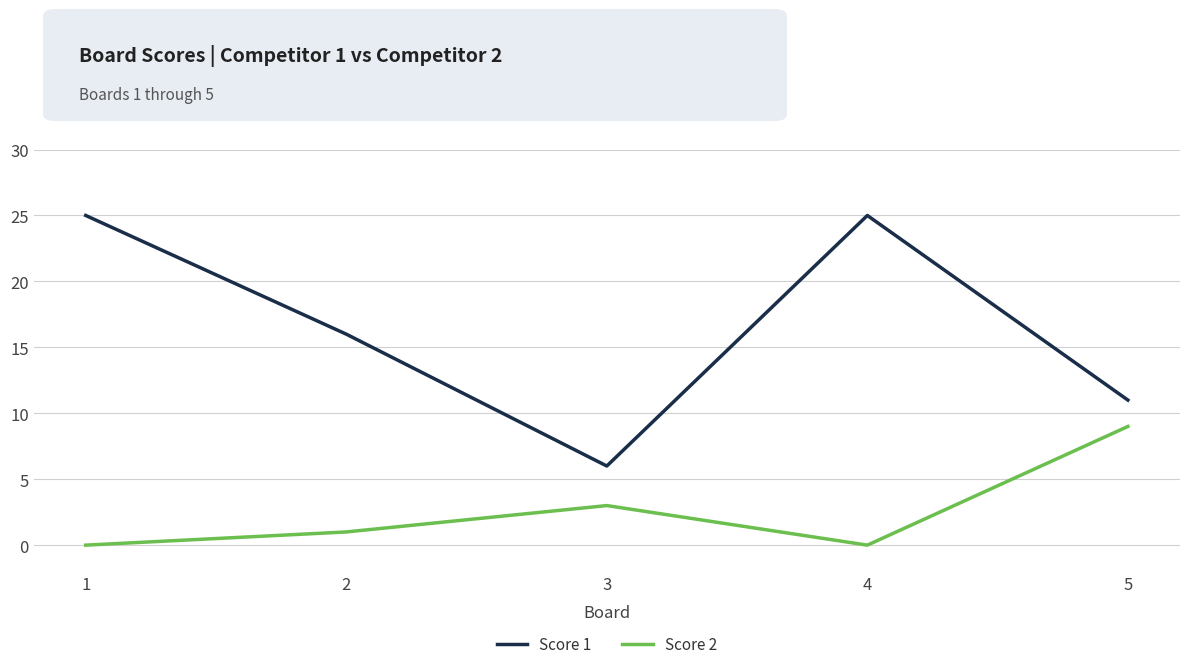

At which category does Score 2 reach its first local peak?

3